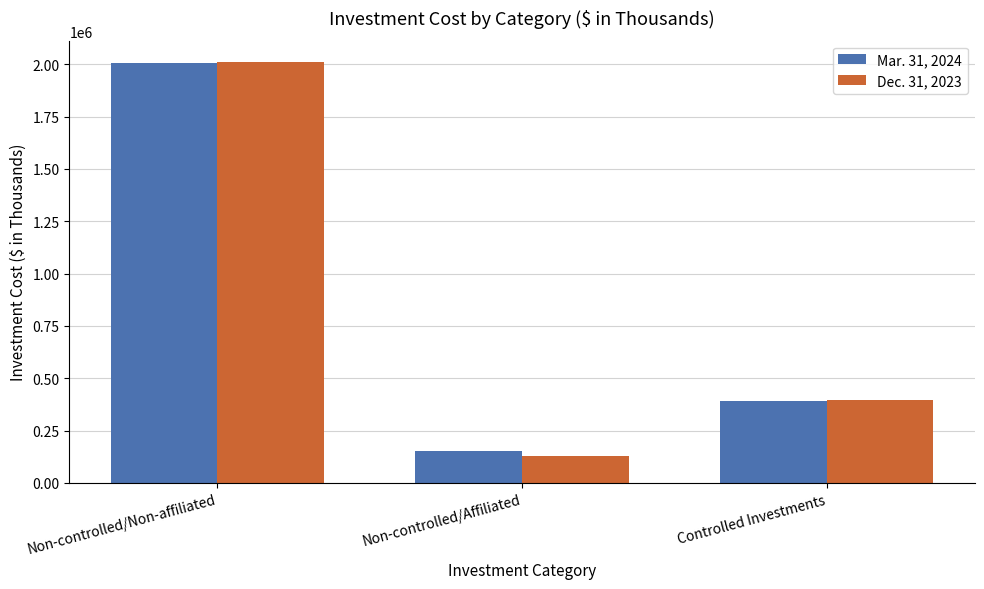

How many bars are there in each group?

2